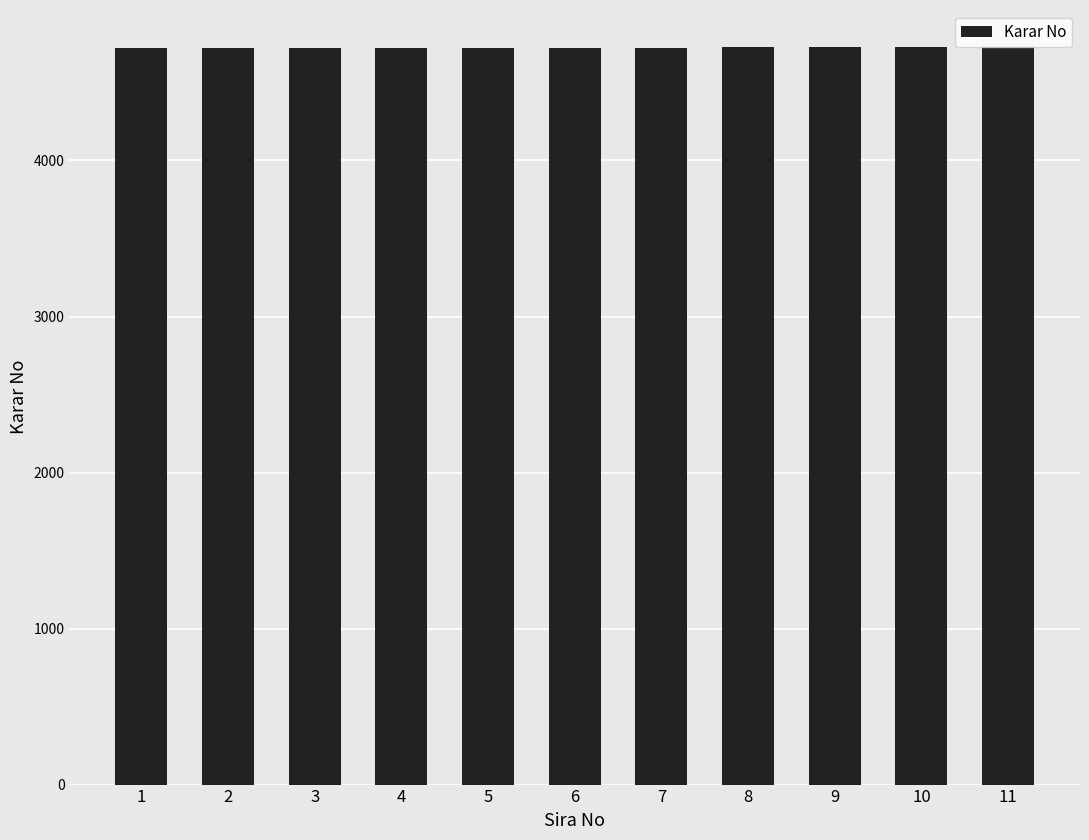

What is the average value?

4723